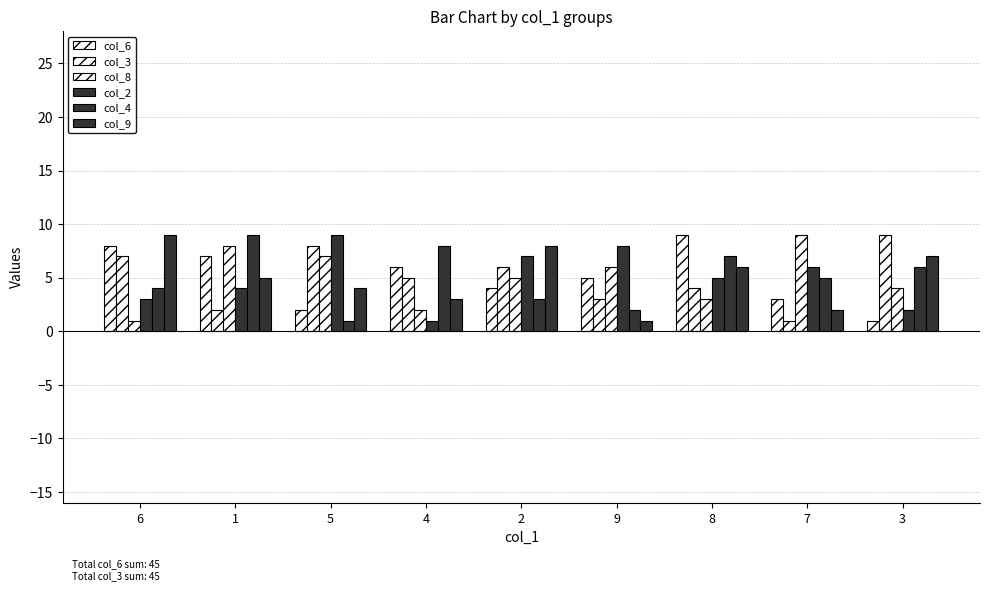

What is the sum of the col_3 values at 1 and 7?

3